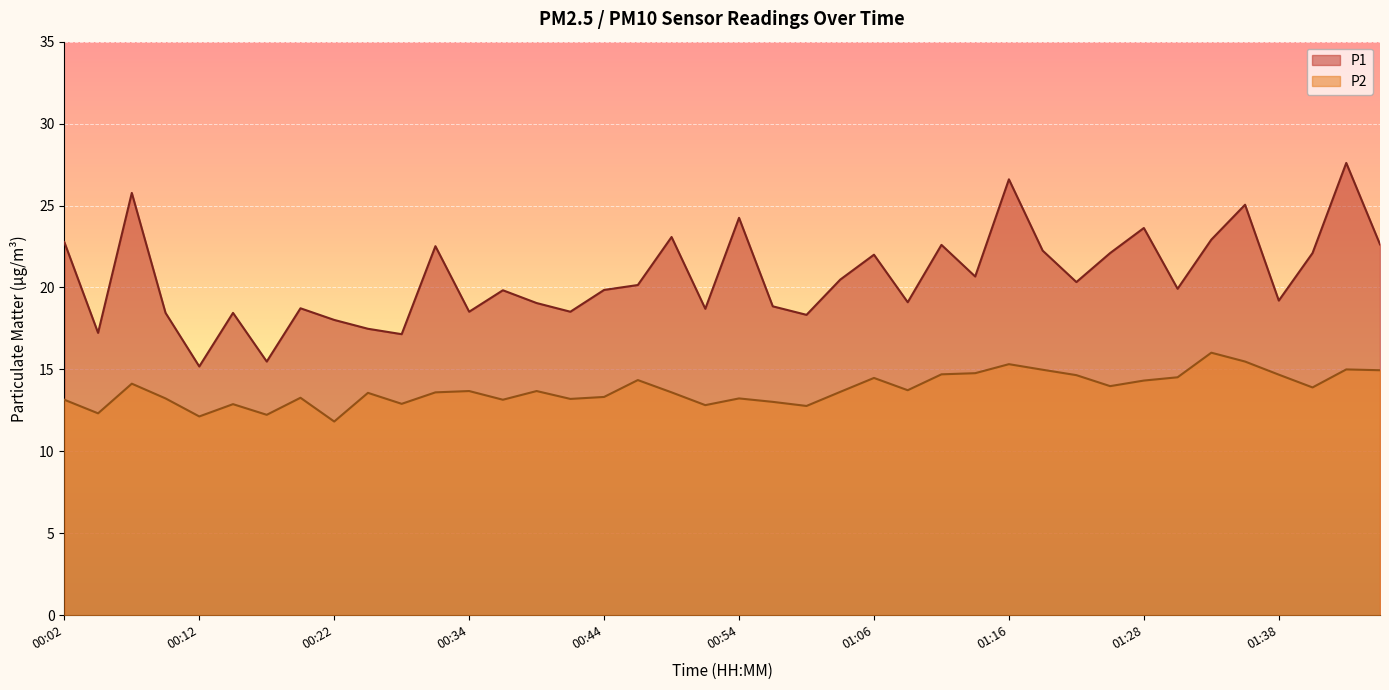

What is the maximum value shown in the chart?

27.6